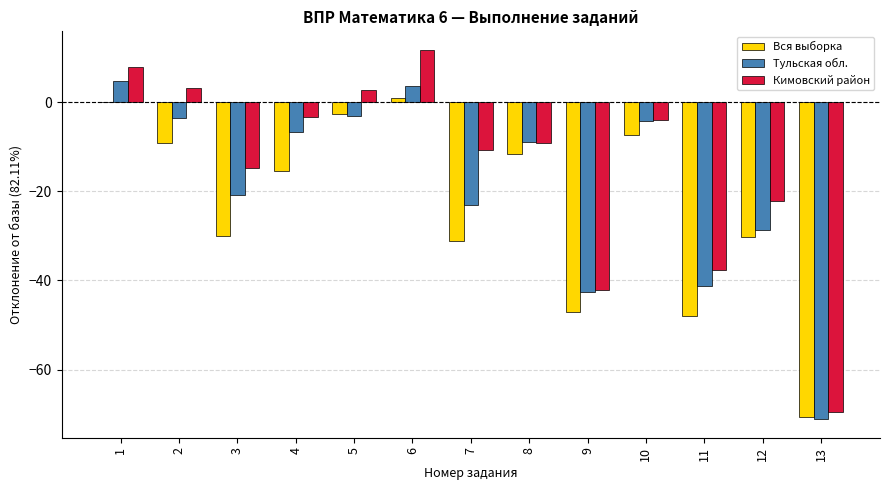

Is it true that Вся выборка equals -47.1 at 9?

True